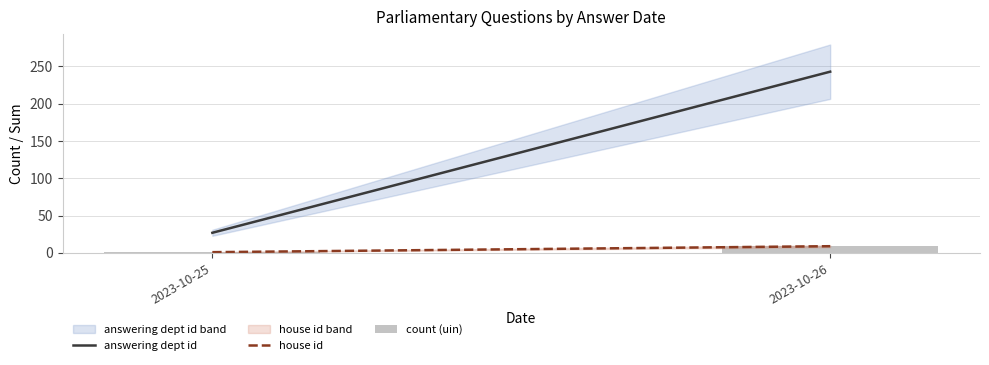

What is the sum of all values?

10